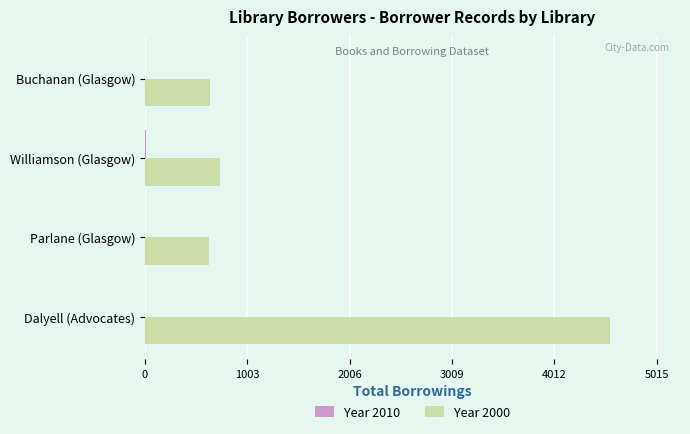

Which series has the largest total across all categories?

Year 2000